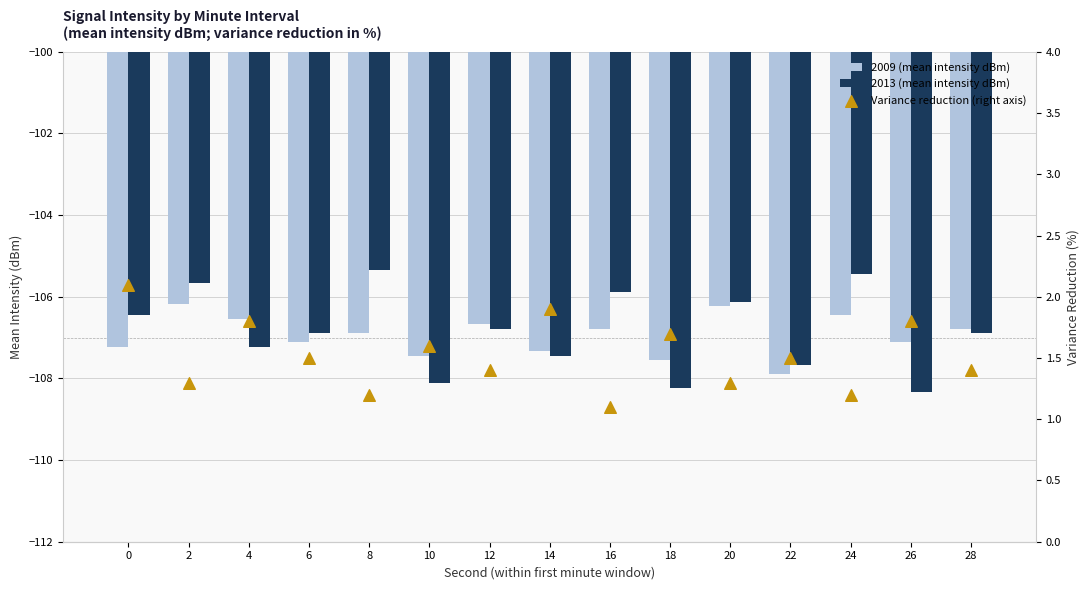

At which category is the sum across all series the highest?

2